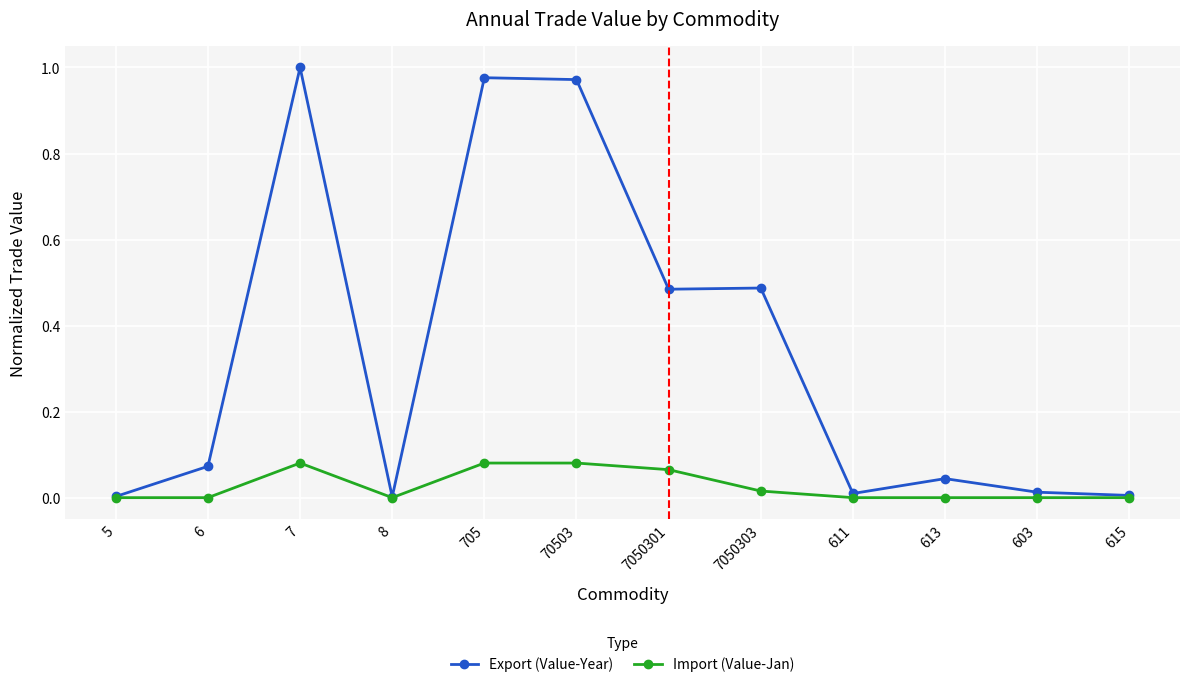

The value of Export (Value-Year) at 5 is 0.0. True or false?

True